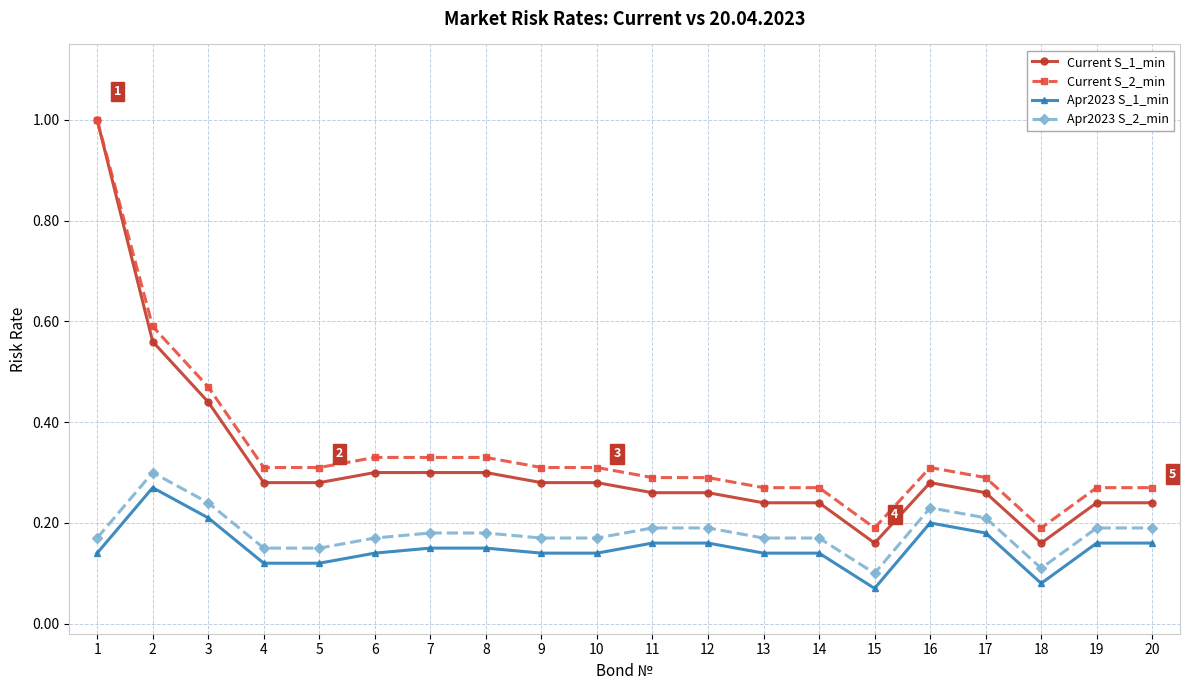

Which series has the largest total across all categories?

Current S_2_min